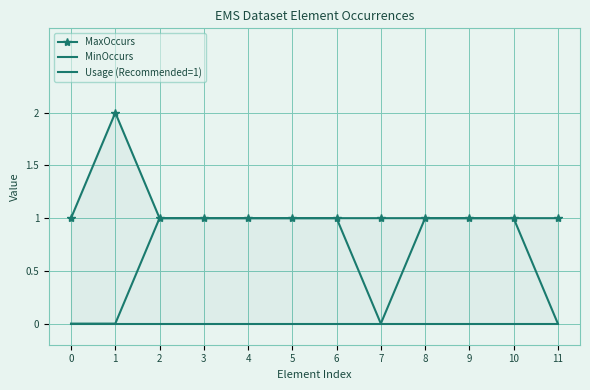

How many categories are shown in the chart?

12